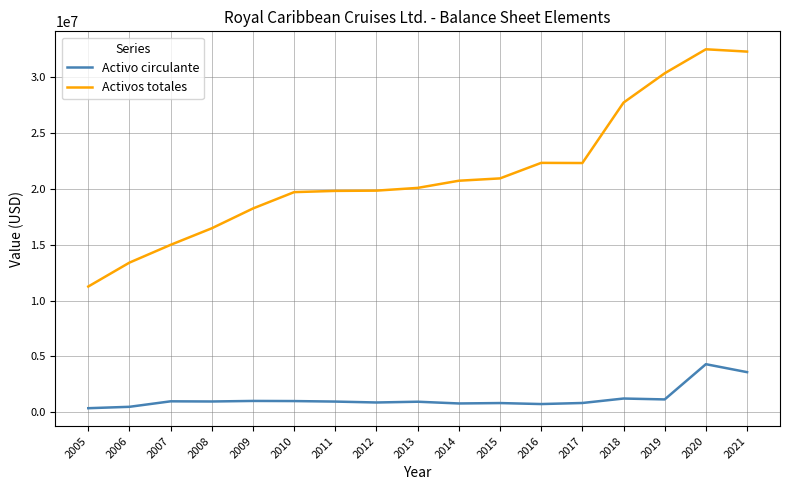

What is the maximum value for Activo circulante?

4311747